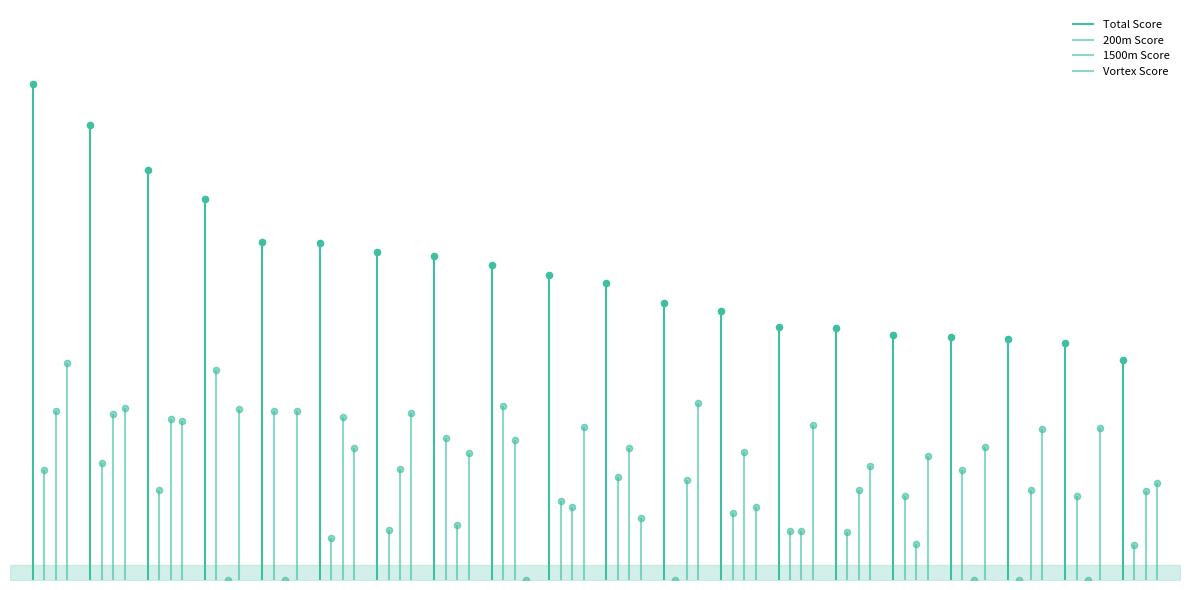

At which category is the sum across all series the highest?

Solito Fabio